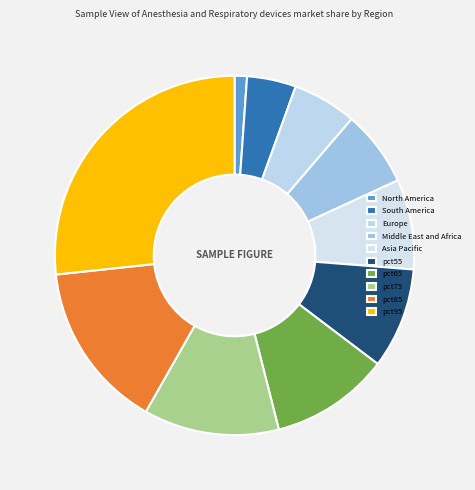

The pct75 slice represents 4% of the pie. True or false?

False